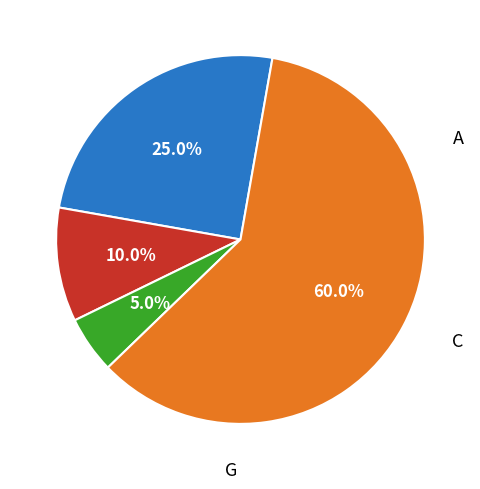

Is there any slice that represents more than half of the pie?

Yes